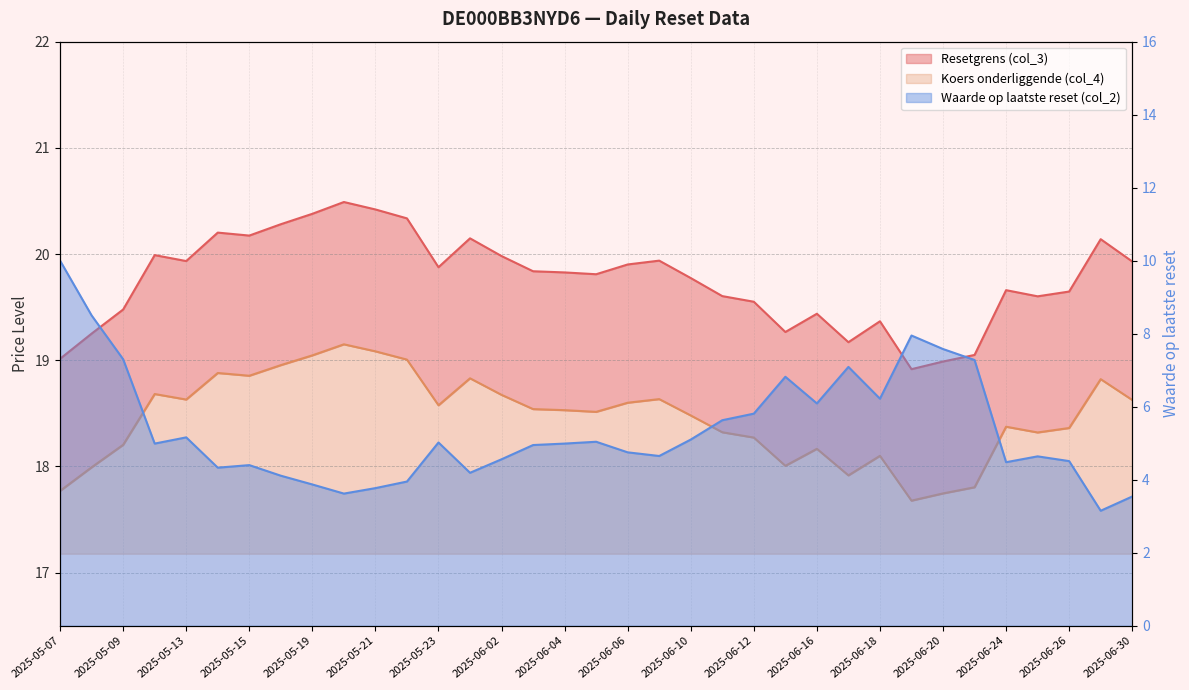

At which label does Koers onderliggende (col_4) first exceed 18?

2025-05-09